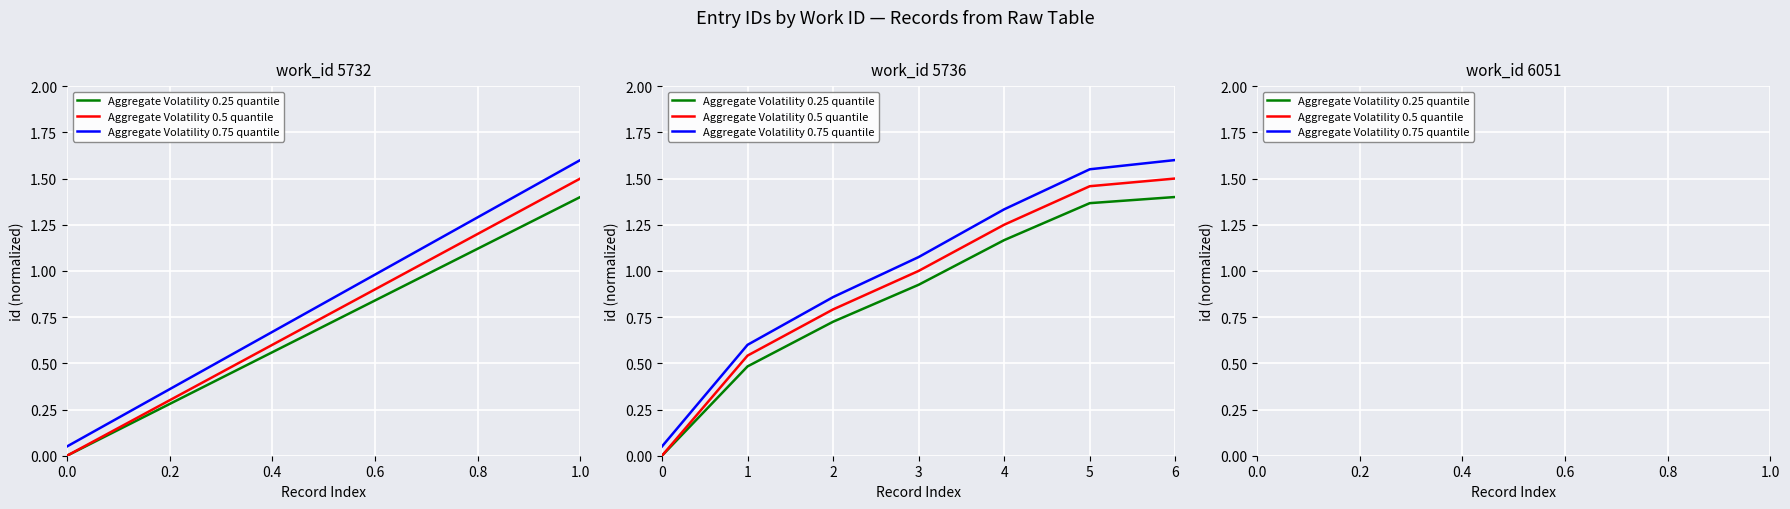

List the series in order of their overall mean, lowest first.

Aggregate Volatility 0.25 quantile, Aggregate Volatility 0.5 quantile, Aggregate Volatility 0.75 quantile